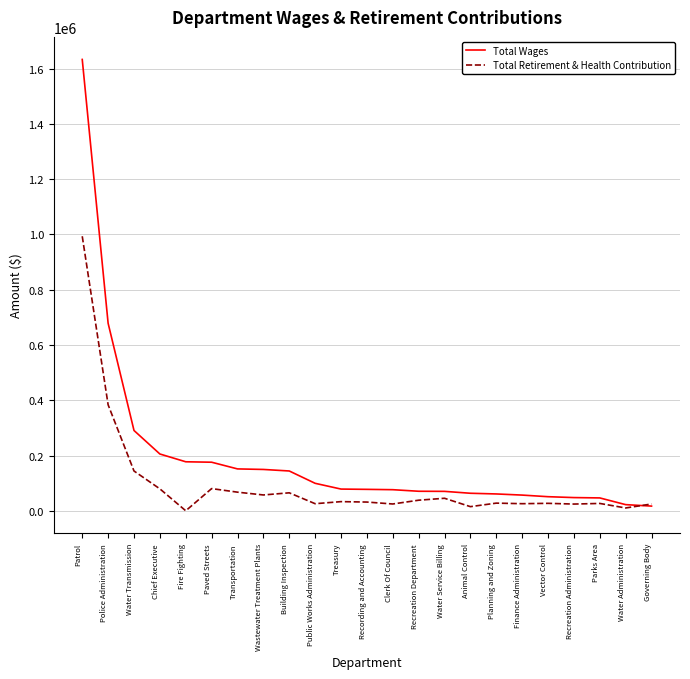

True or false: Total Wages has a value of 243495 at Paved Streets.

False